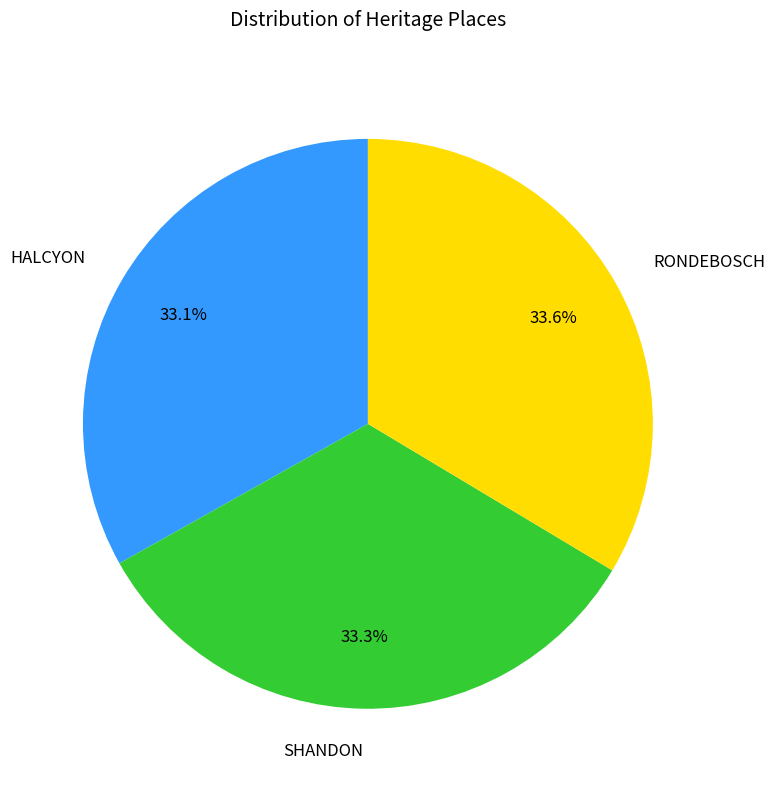

Does HALCYON account for over 50% of the chart?

No